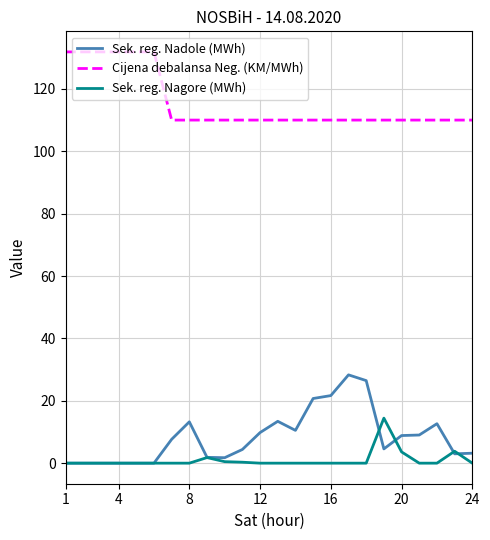

What is the average value of the Cijena debalansa Neg. (KM/MWh) series?

115.5